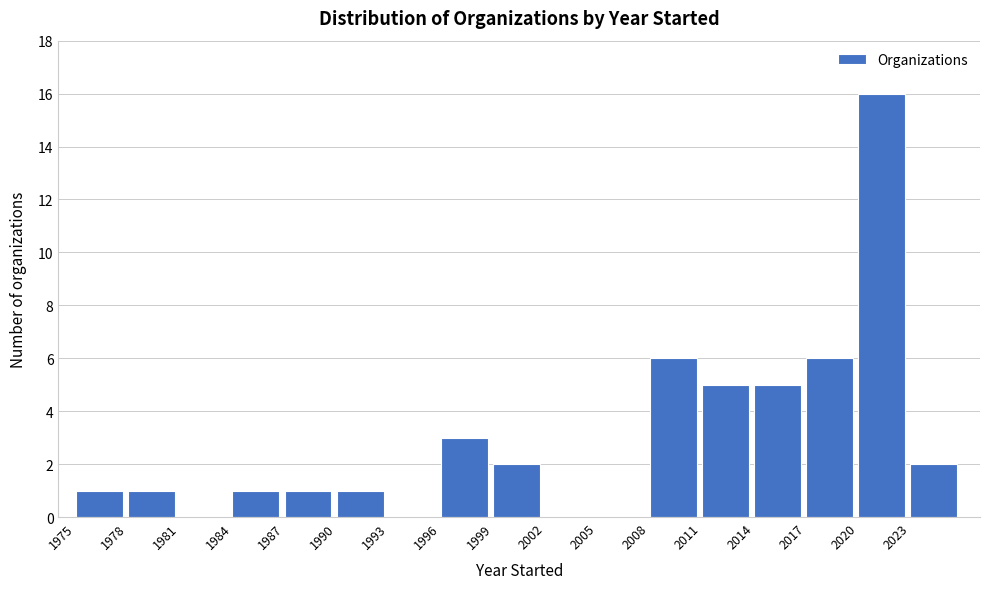

How tall is the bar that spans 2014 to 2017 on the x-axis? The values are not printed on the chart, so give them approximately, as read against the axis.

5